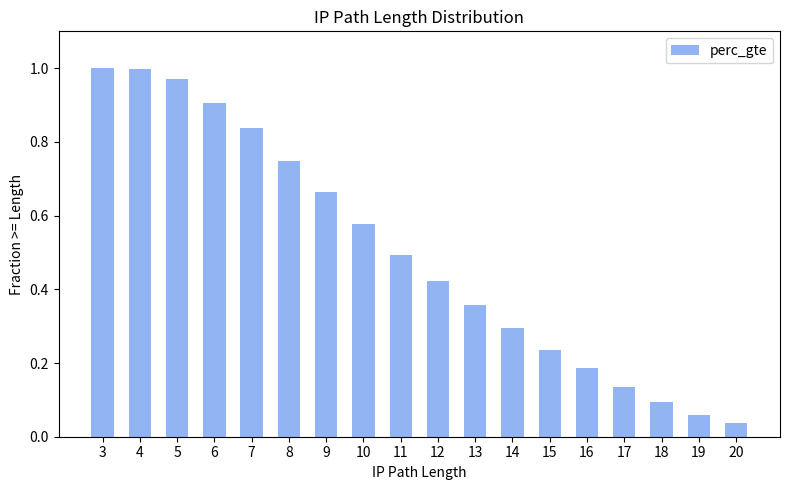

Are the bars grouped side by side (vs. stacked)?

No